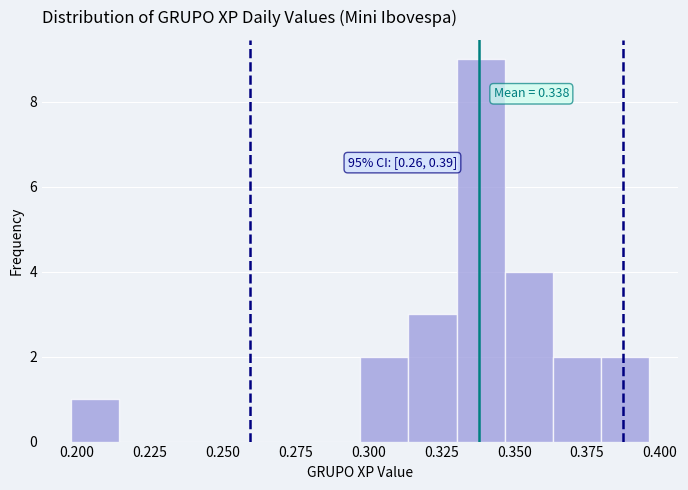

Read against the x-axis, roughly where is the centre of the tallest bar?

0.340